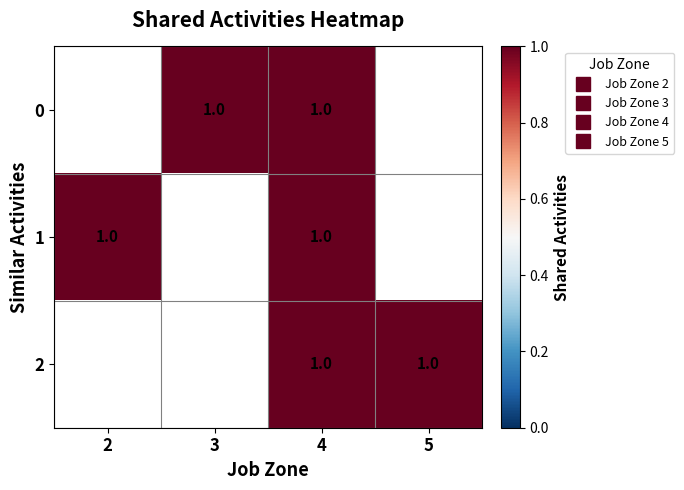

Which label corresponds to the smallest value in the chart?

3